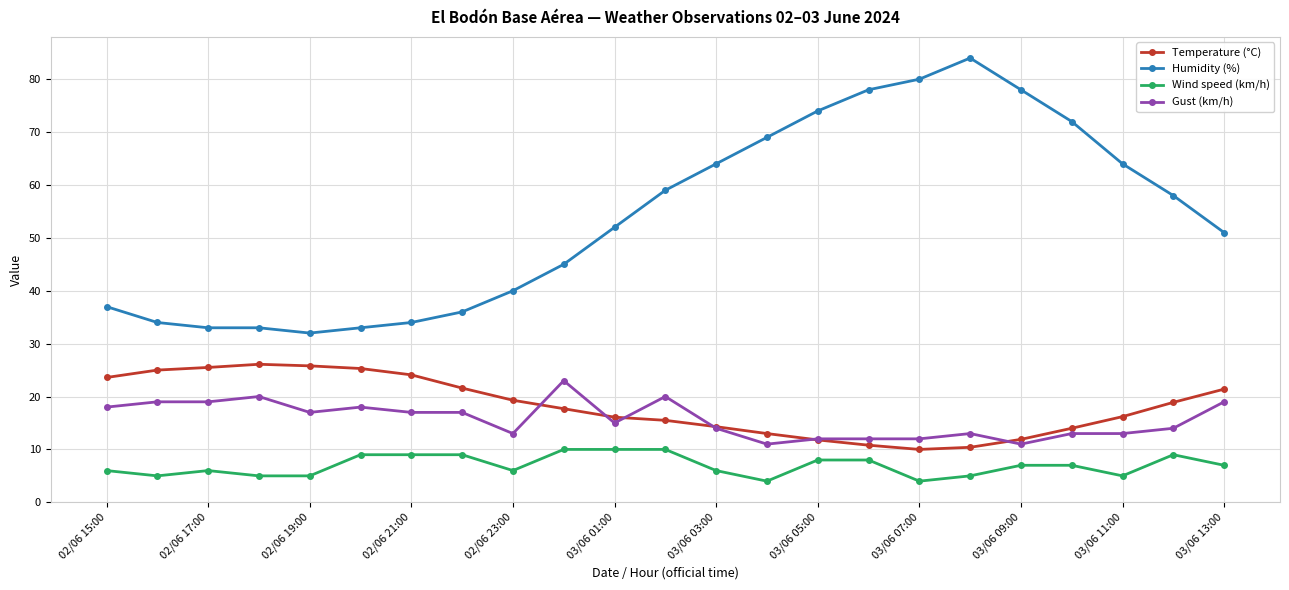

True or false: Gust (km/h) has more than 1 interior local peaks.

True